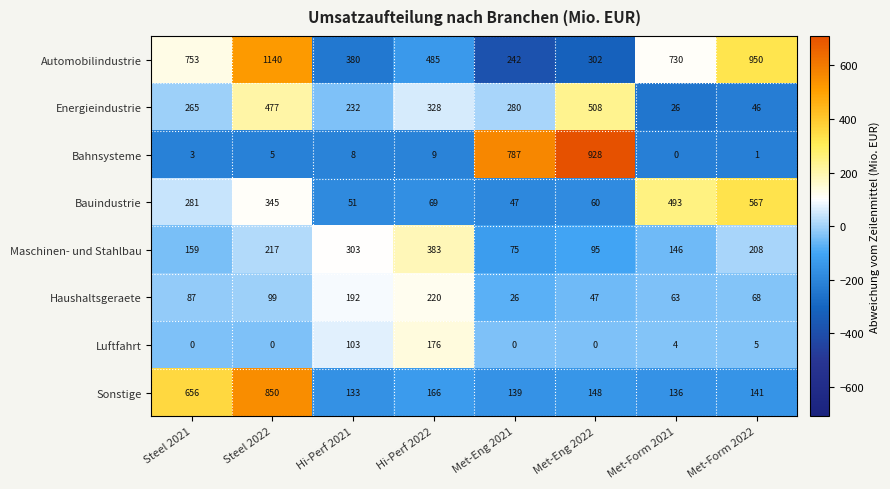

How many categories are shown in the chart?

8